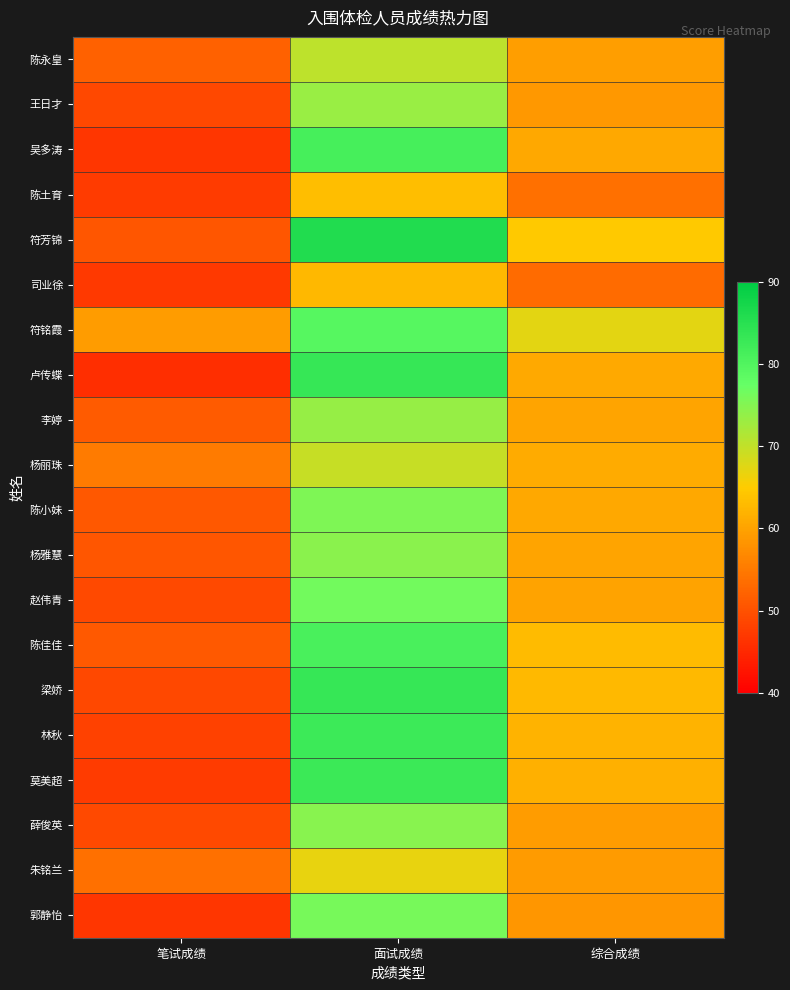

Which series changed the most between 面试成绩 and 综合成绩?

卢传蝶